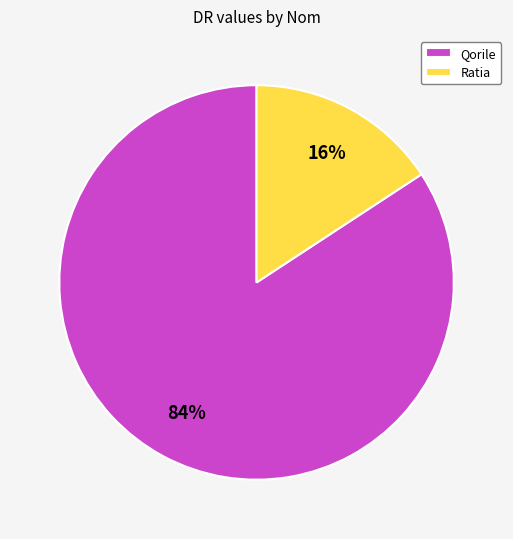

True or false: Qorile accounts for 95% of the total.

False